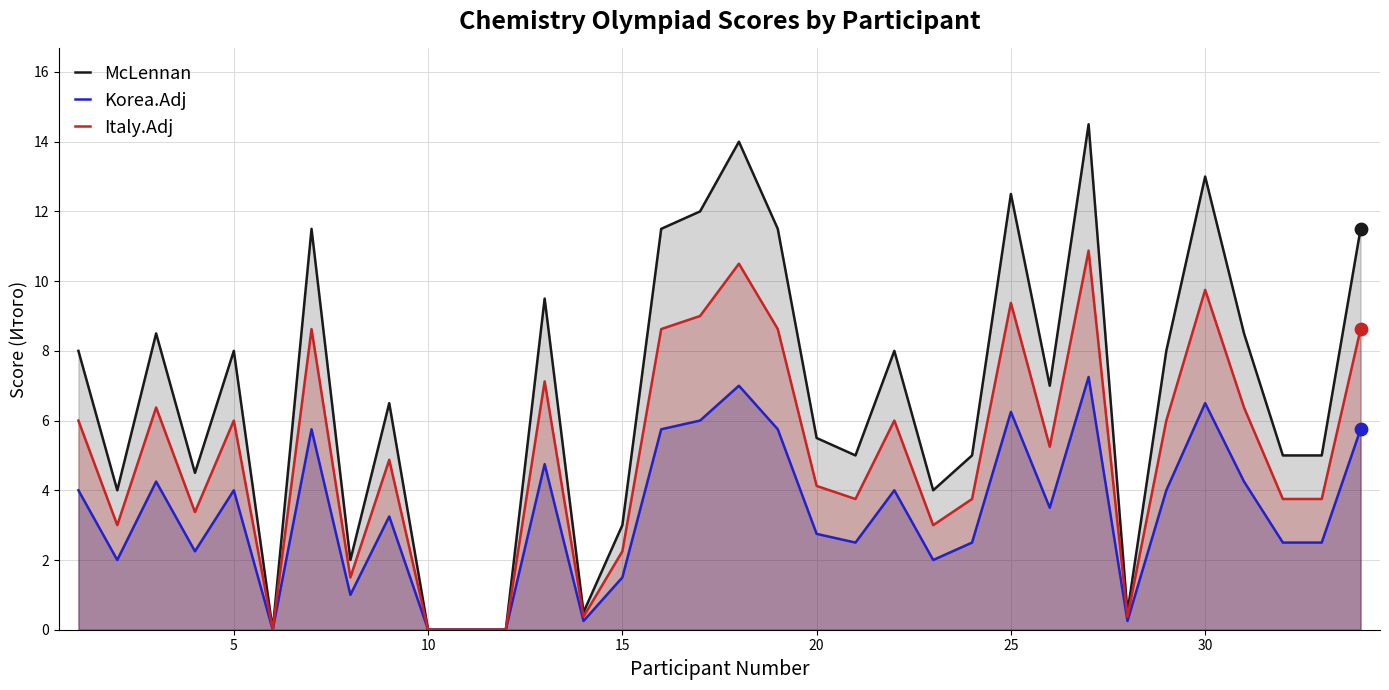

What are all the series names shown in the legend?

McLennan, Korea.Adj, Italy.Adj